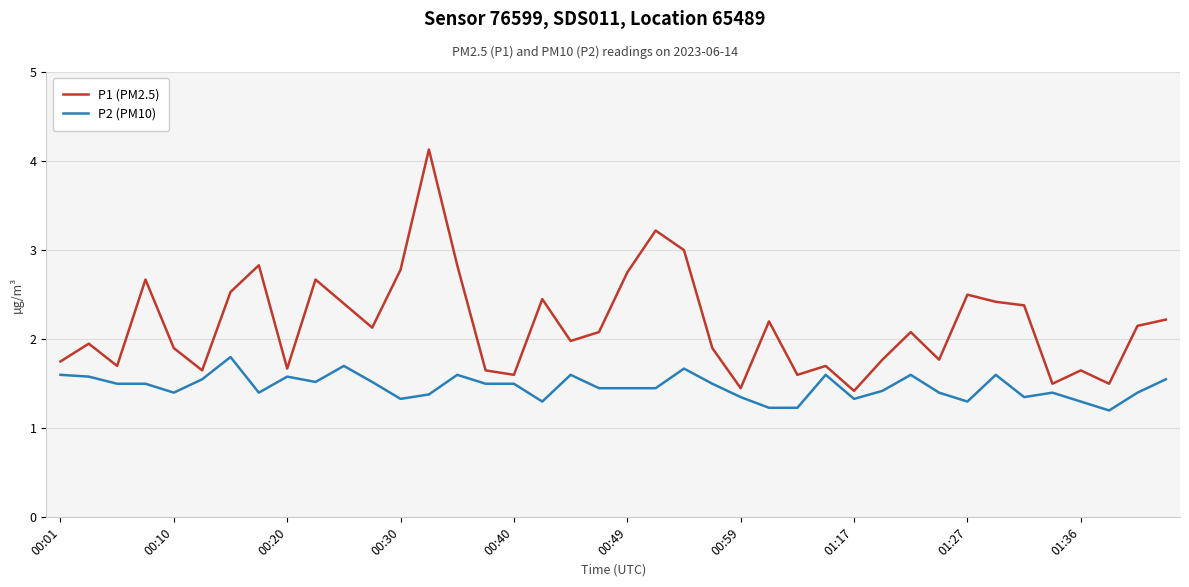

What is the maximum value shown in the chart?

4.1